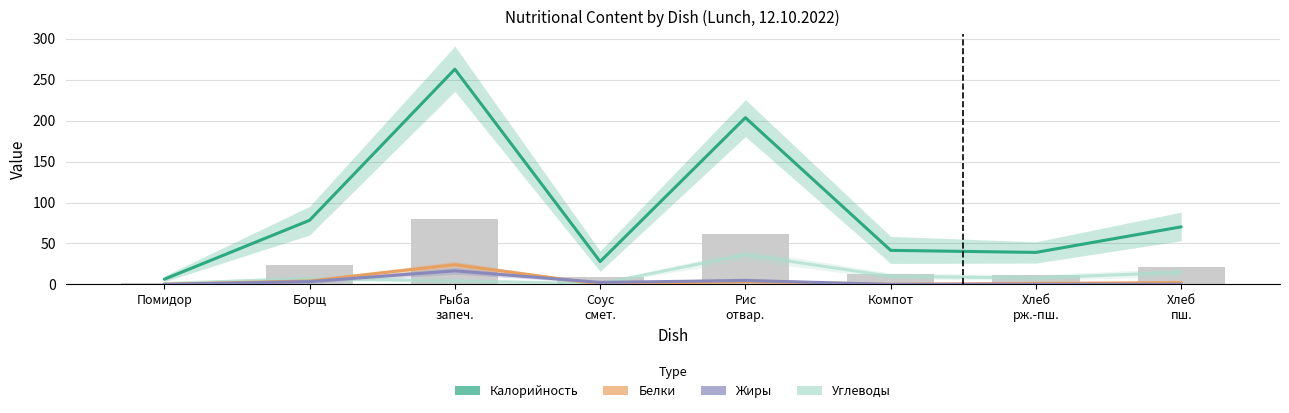

Read the Углеводы value at Борщ.

7.5